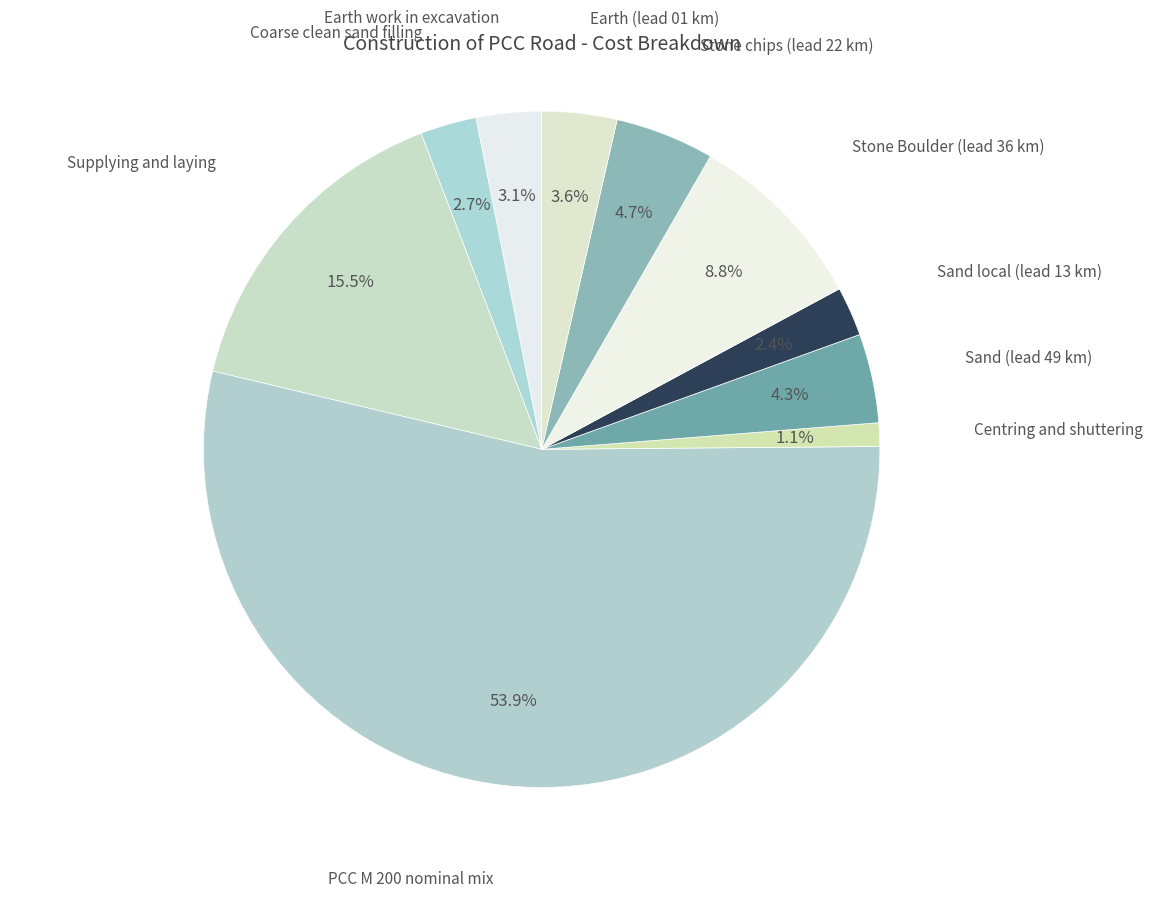

How much of the chart is everything except Sand local (lead 13 km)?

97.6%